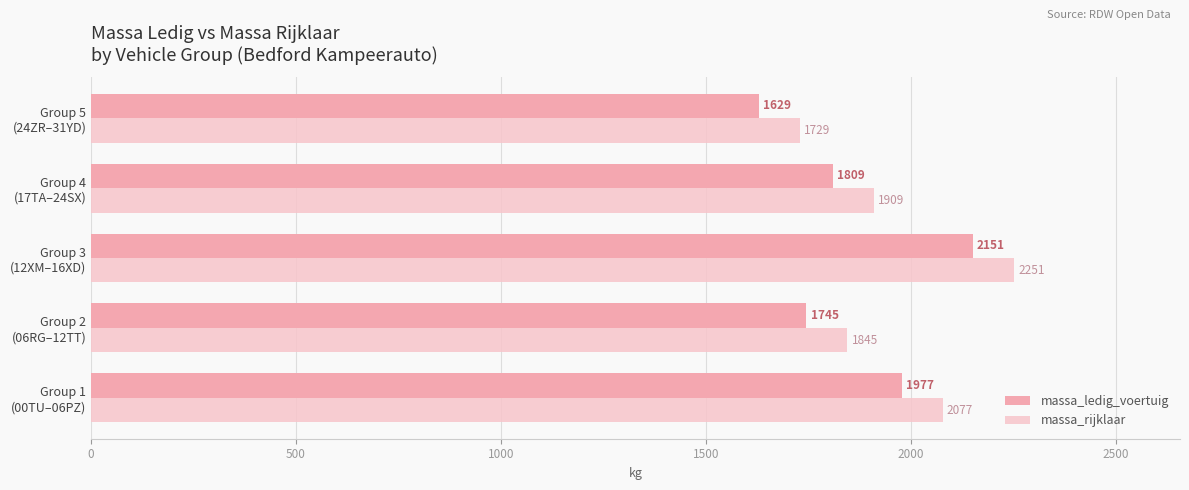

At which label does massa_ledig_voertuig reach its peak?

Group 3
(12XM–16XD)